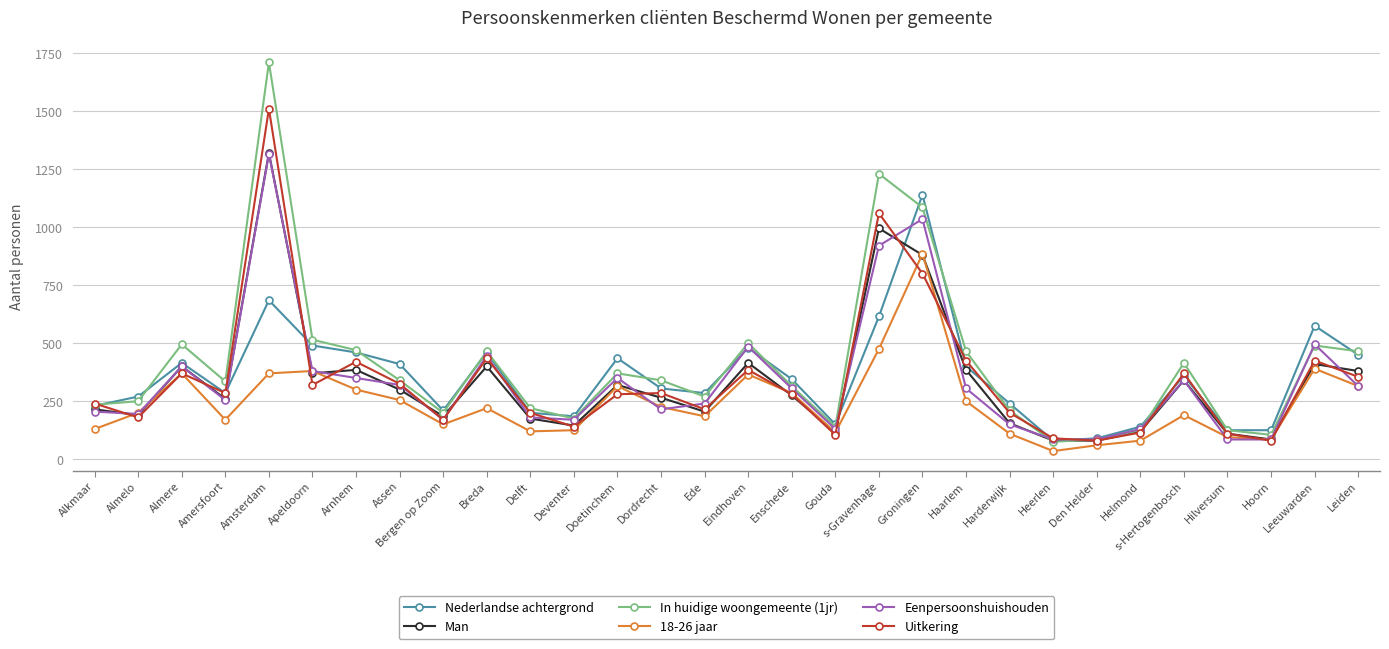

Which series has the widest spread of values?

In huidige woongemeente (1jr)